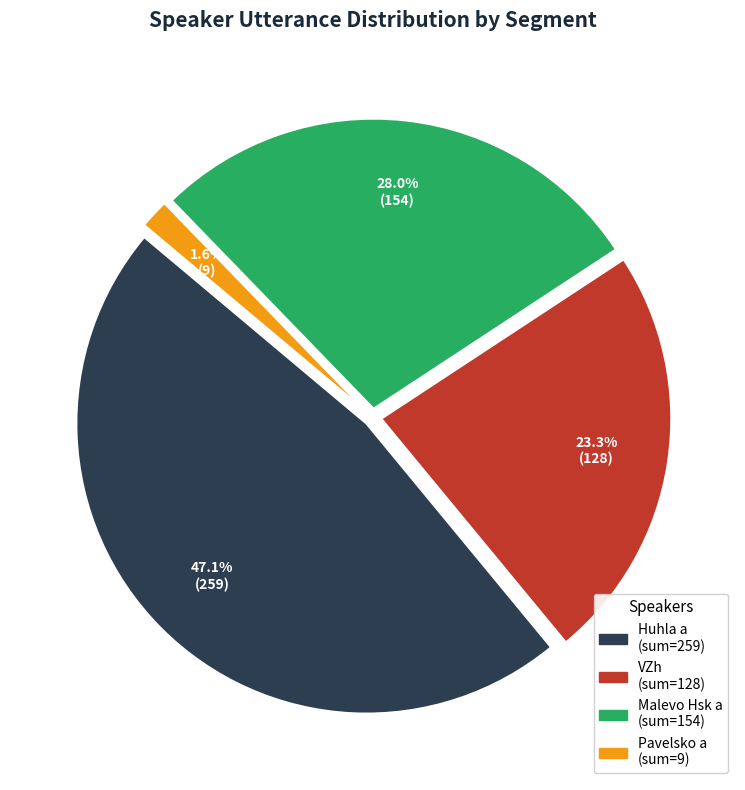

Does any single category account for the majority?

No